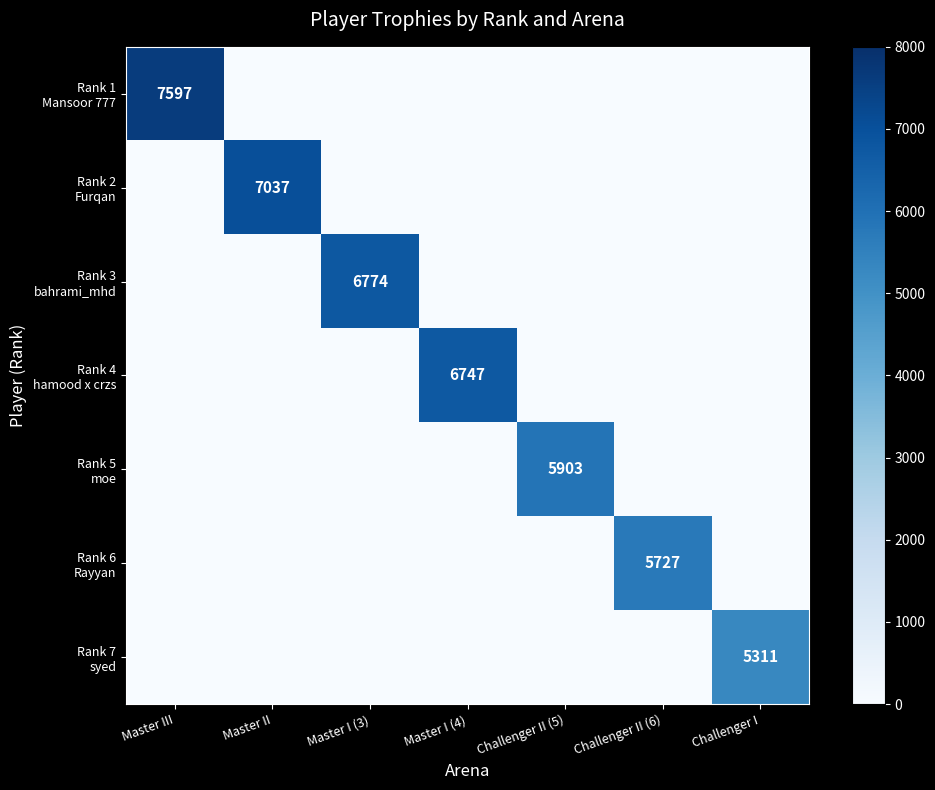

At how many categories does at least one series exceed 3081?

7